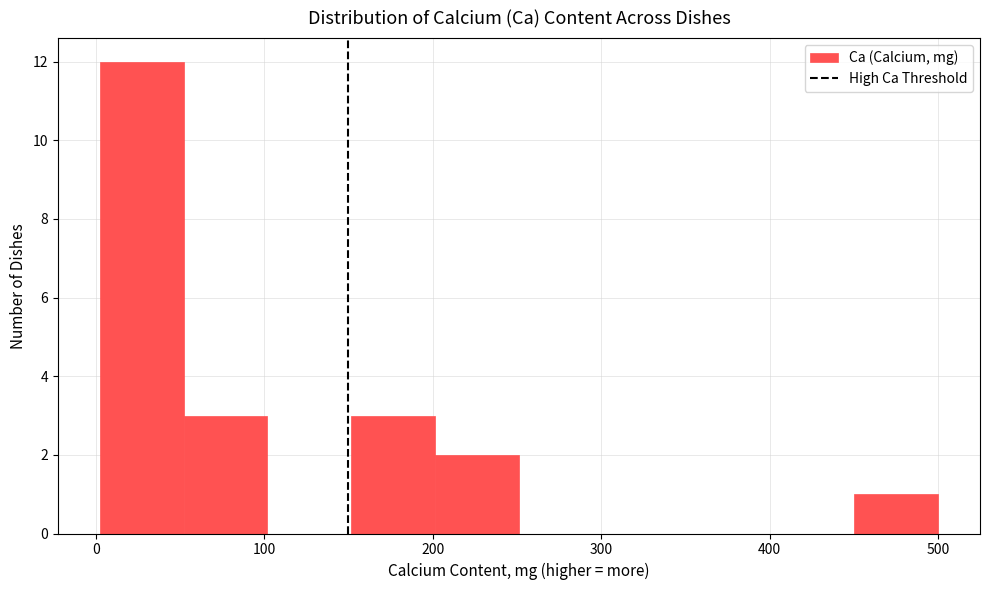

Which range on the x-axis has the tallest bar?

0 to 50